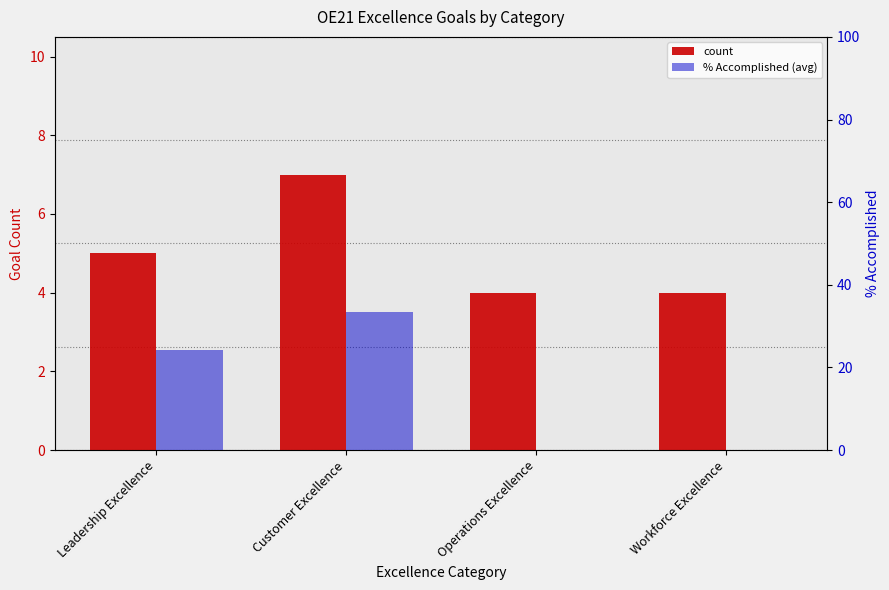

Which series has the widest spread of values?

% Accomplished (avg)